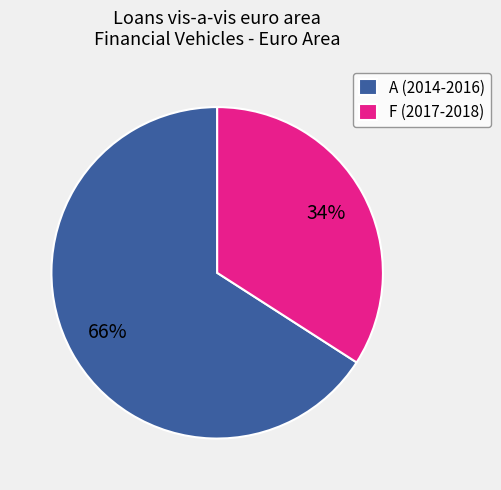

The A (2014-2016) slice represents 66% of the pie. True or false?

True